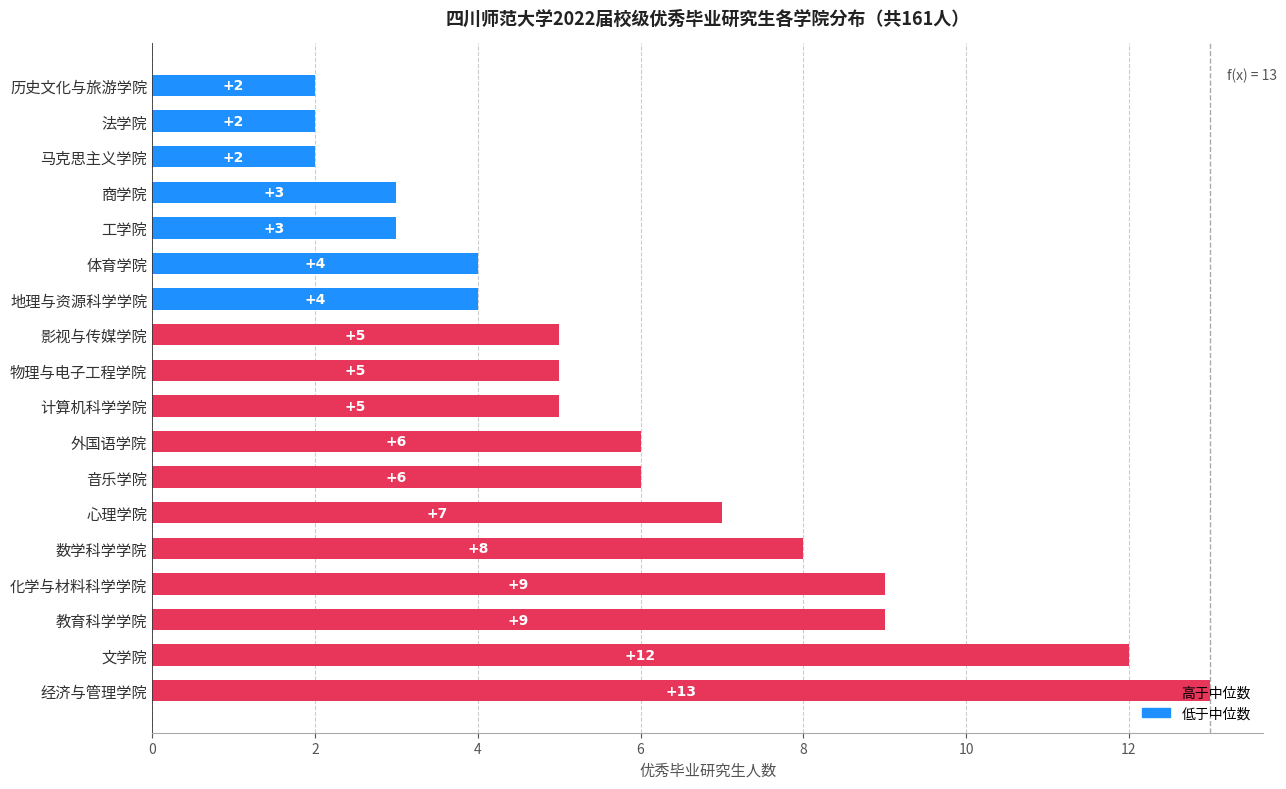

The chart shows a value of 6 at 外国语学院. True or false?

True